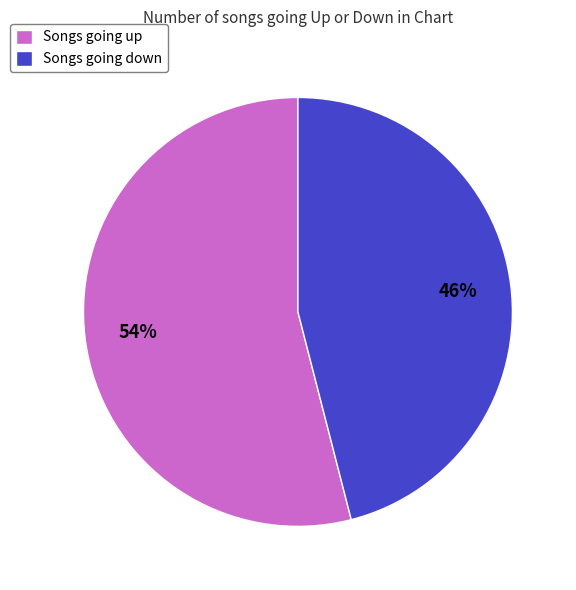

How many segments does this pie chart have?

2